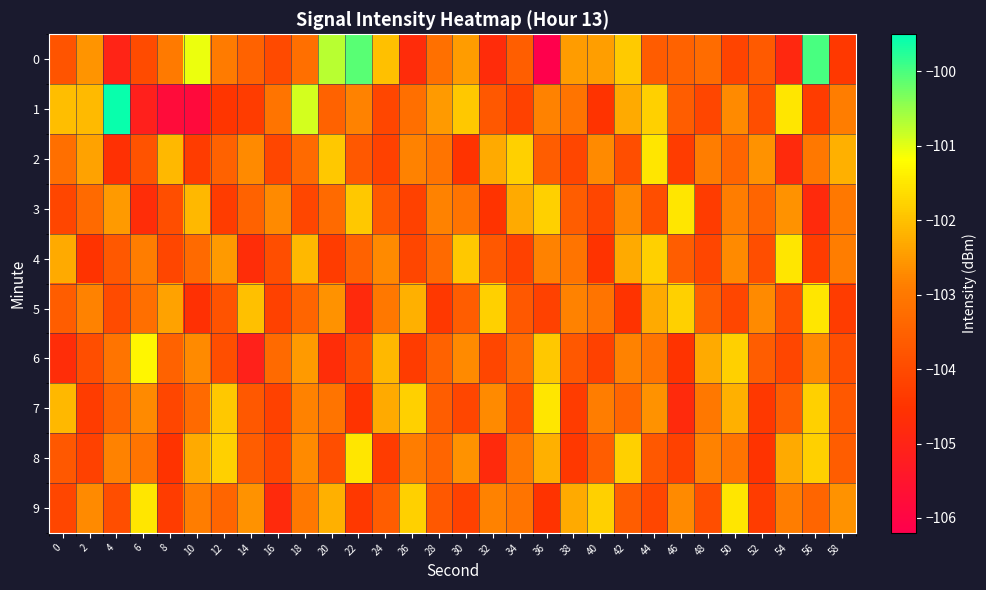

At which category is the sum across all series the highest?

56